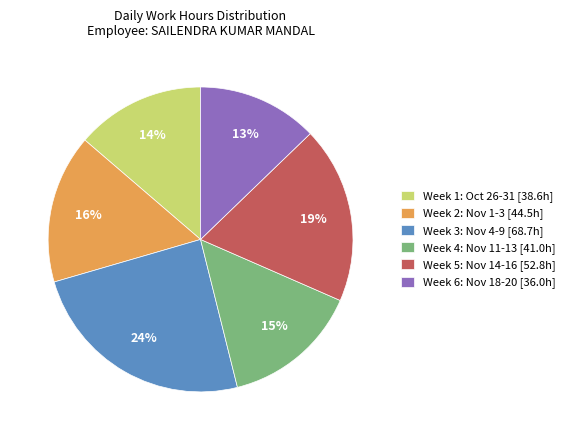

How many slices are in this pie chart?

6